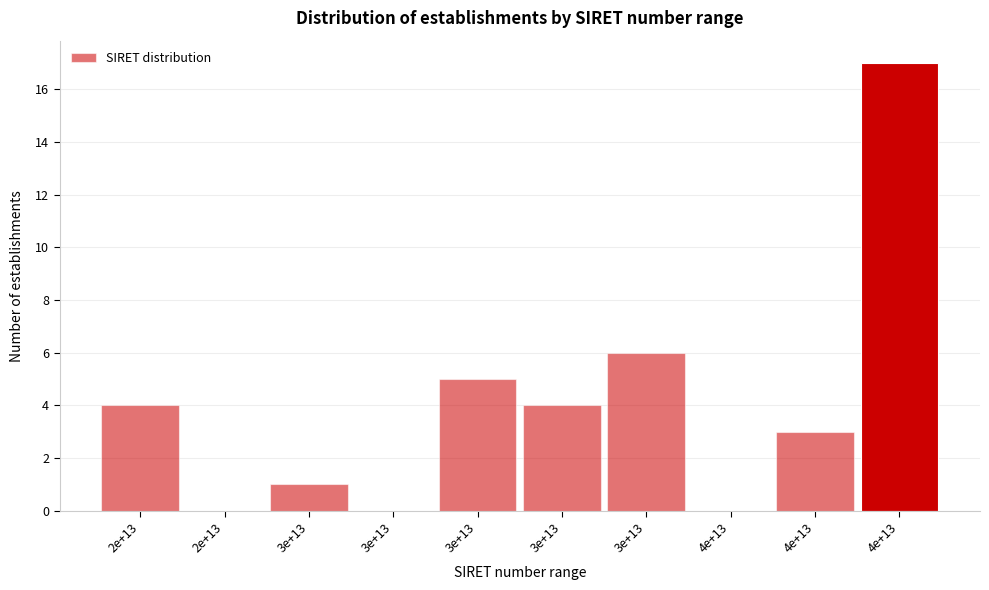

Are the bars horizontal?

No